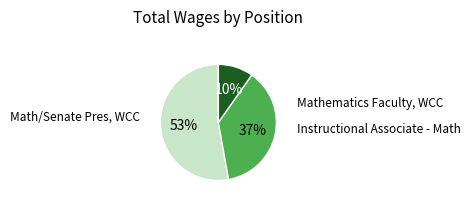

To the nearest percent, what is the difference between the largest and smallest slice percentages?

43%